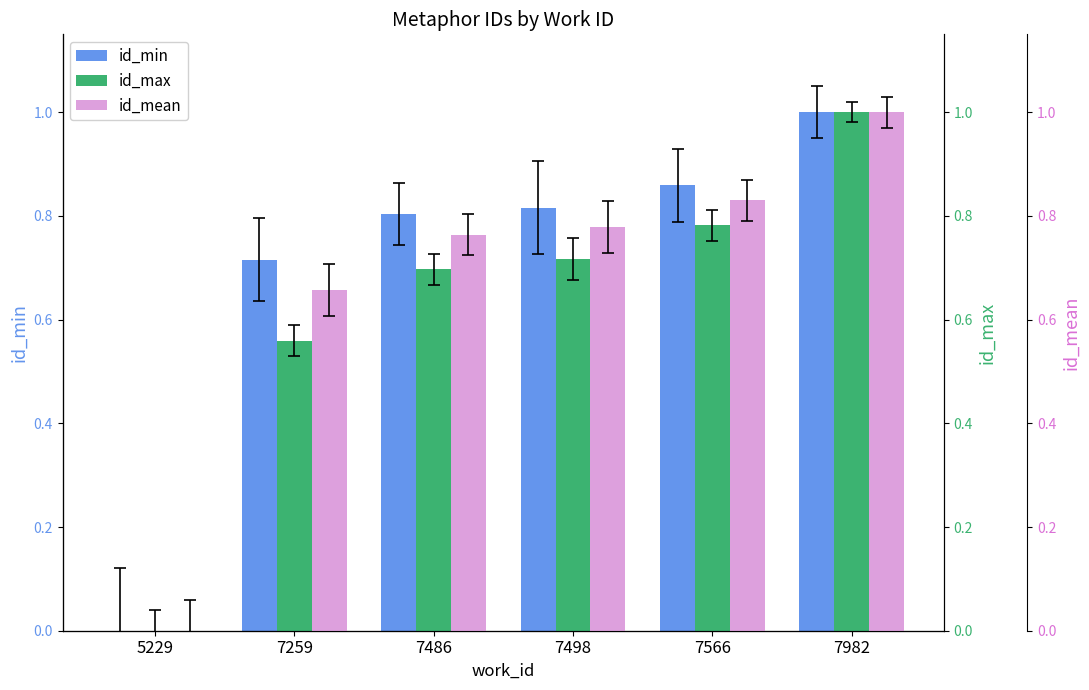

How many data points in id_min are above 0?

5